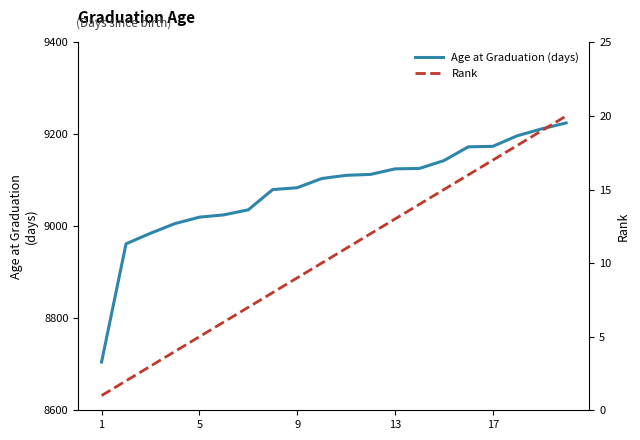

True or false: Age at Graduation (days) has more than 0 points higher than both neighbors.

False